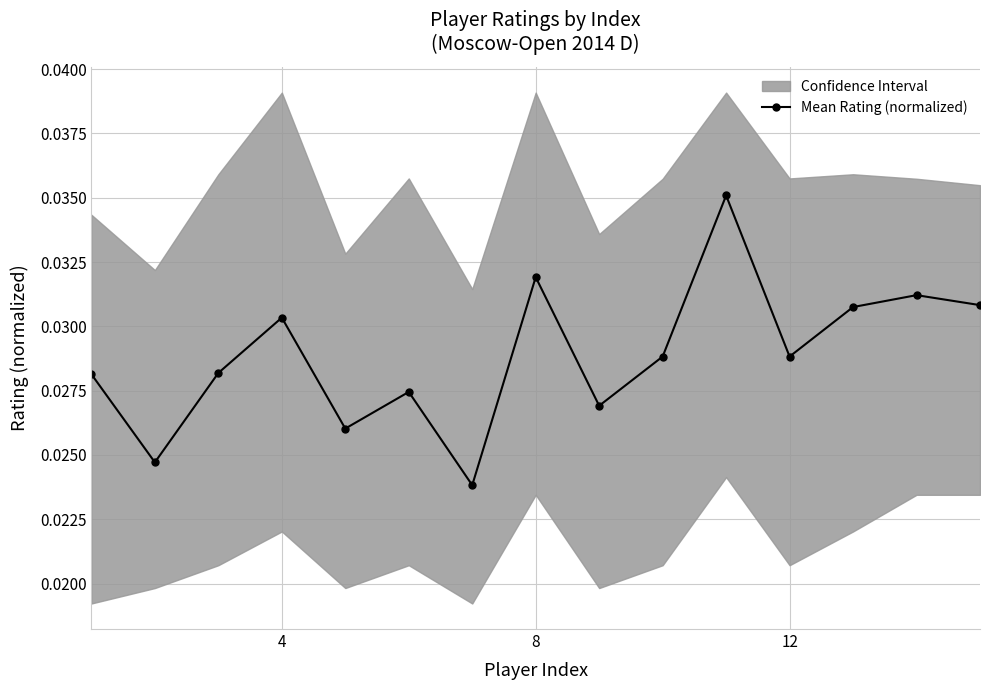

How many Mean Rating (normalized) values are between 0 and 1?

15